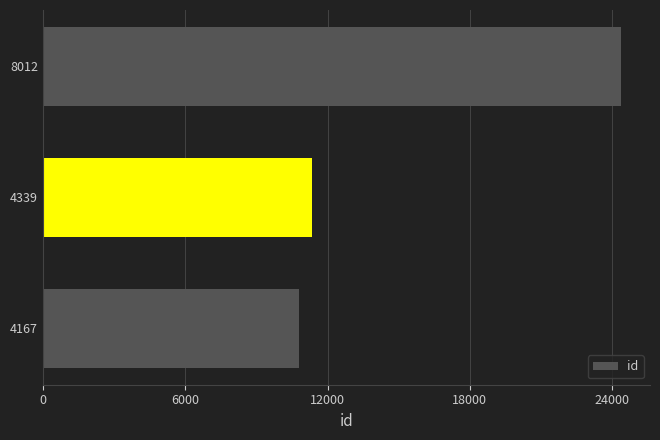

How many bars are there in total?

3